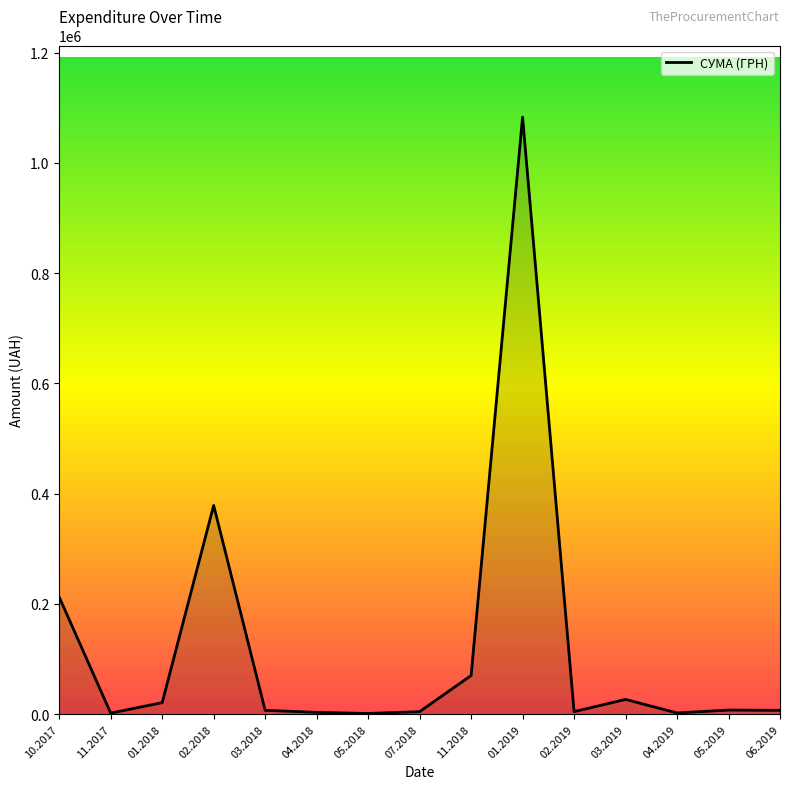

Is it true that the value at 05.2019 is 7463.8?

True